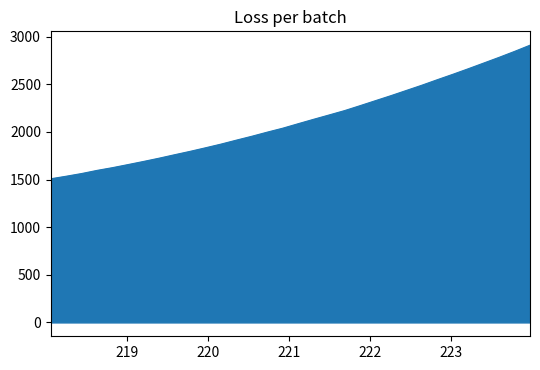

What is the greatest value displayed?

2910.9